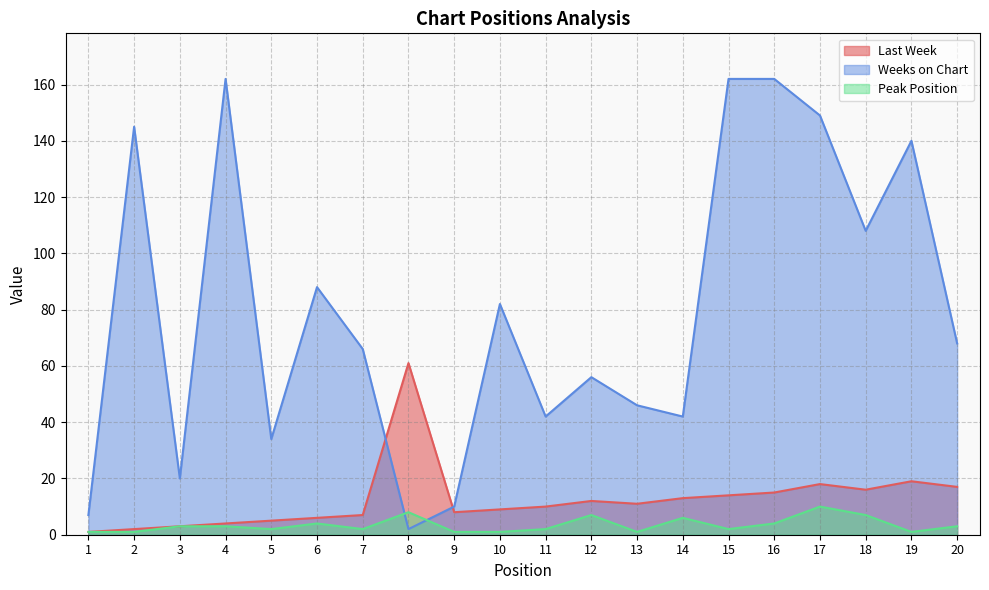

How many interior local valleys does the Peak Position series have?

5